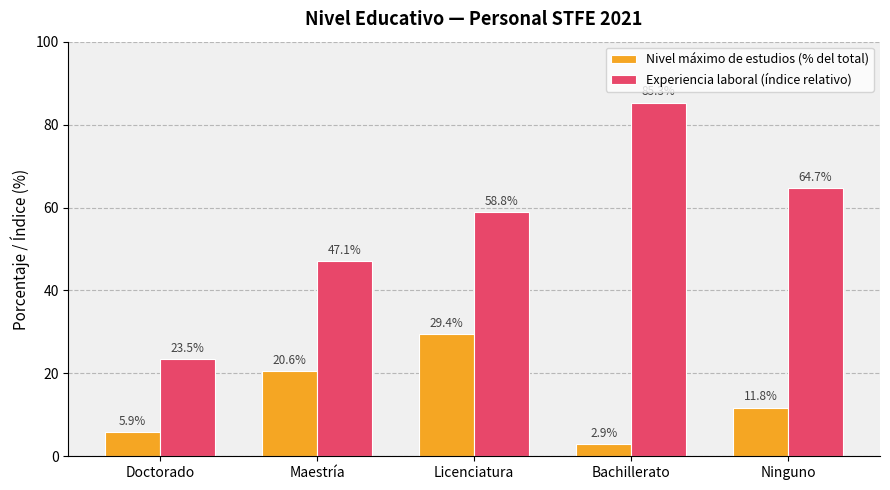

Rank the series by their average value, from highest to lowest.

Experiencia laboral (índice relativo), Nivel máximo de estudios (% del total)